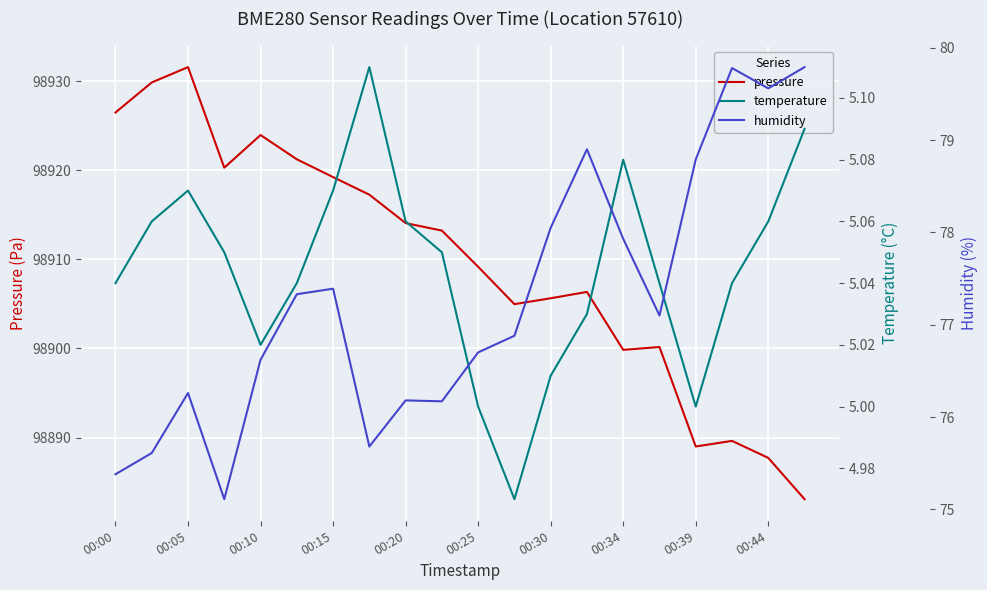

Reading left to right, list all the values displayed in this chart.

pressure: 98926.5	98929.8	98931.6	98920.3	98923.9	98921.2	98919.2	98917.2	98914.1	98913.2	98909.2	98905.0	98905.6	98906.3	98899.8	98900.2	98889.0	98889.6	98887.7	98883.1
temperature: 5.0	5.1	5.1	5.0	5.0	5.0	5.1	5.1	5.1	5.0	5.0	5.0	5.0	5.0	5.1	5.0	5.0	5.0	5.1	5.1
humidity: 75.4	75.6	76.3	75.1	76.6	77.3	77.4	75.7	76.2	76.2	76.7	76.9	78.0	78.9	77.9	77.1	78.8	79.8	79.6	79.8